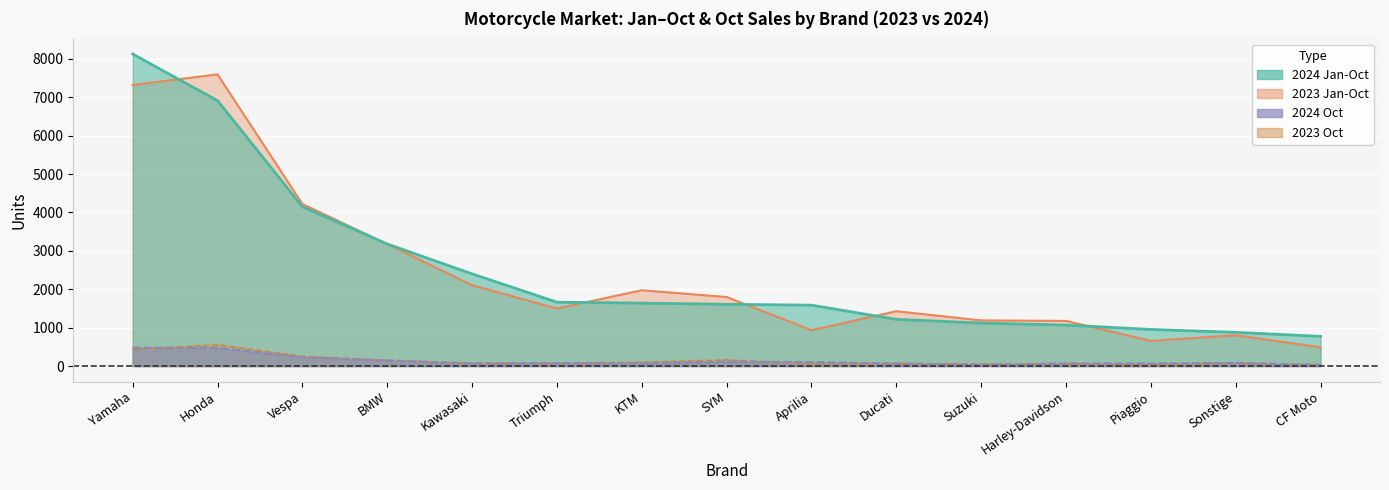

What is the smallest value displayed?

30